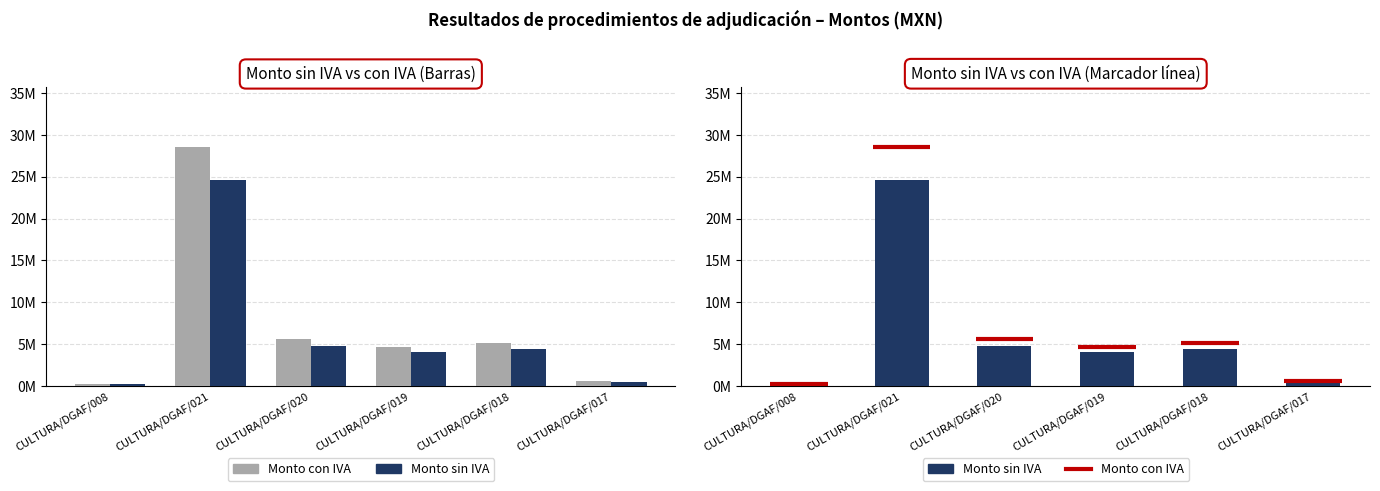

What is the value of the Monto sin IVA bar at the 6th from the left?

0.5